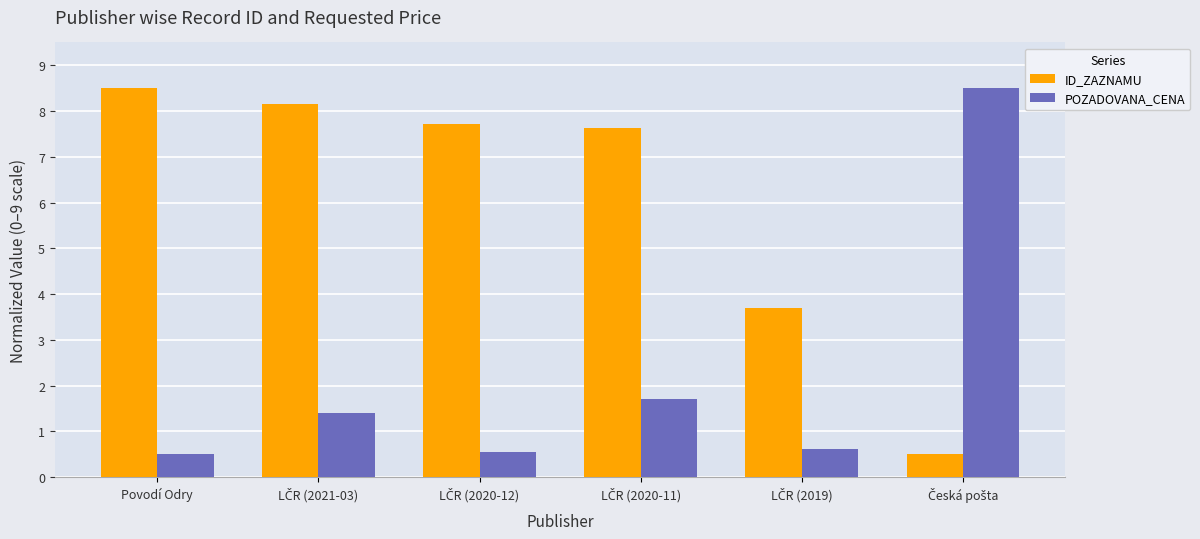

How many bars are there in each group?

2